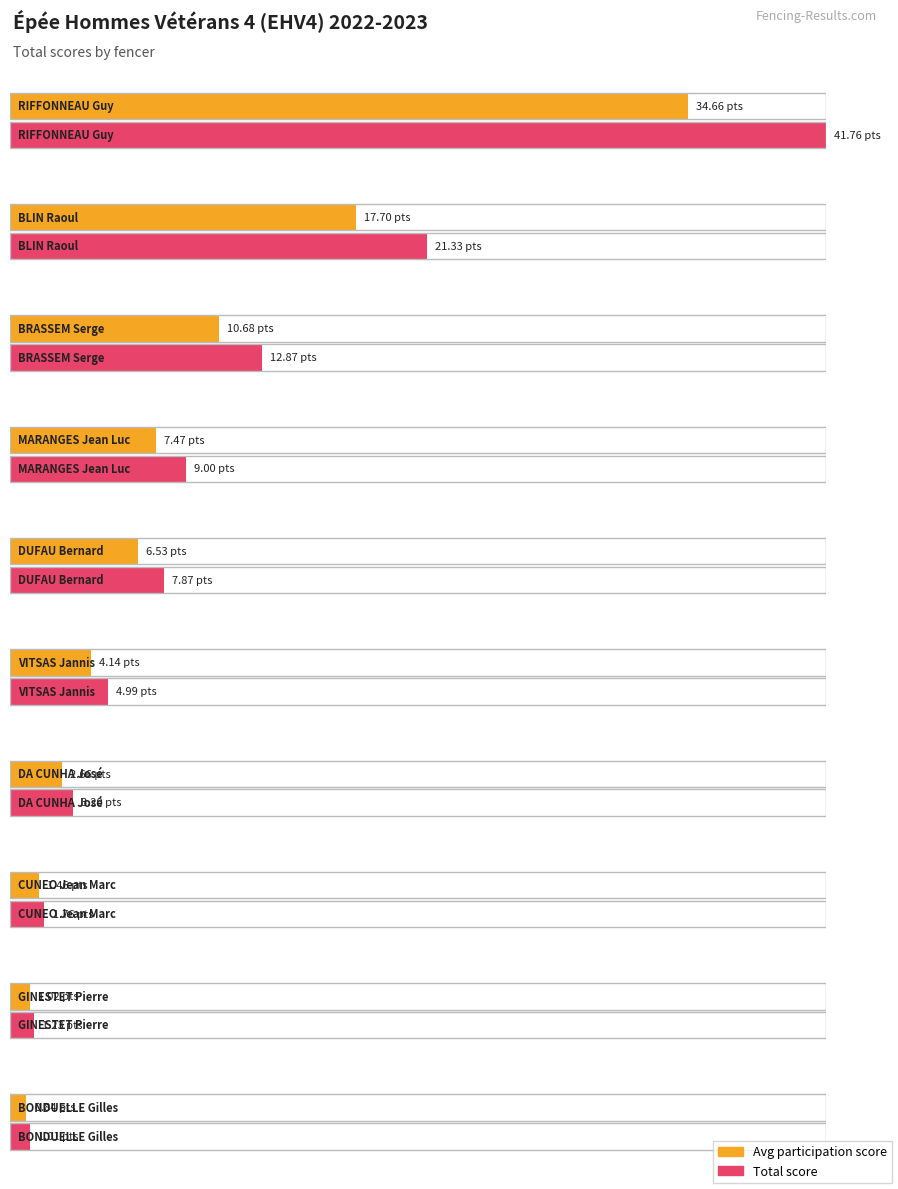

What is the difference between the values at DA CUNHA José and BONDUELLE Gilles?

2.2